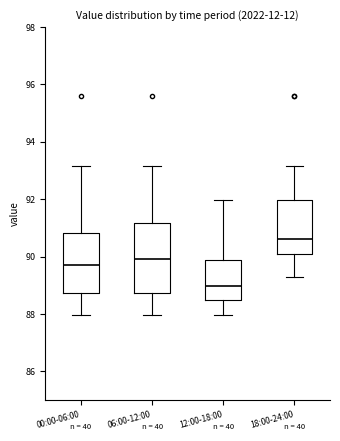

Reading left to right, transcribe this box plot: for each box, give where its median line is, the range the box spans, and where its two whiskers end, as read against the y-axis. The values are not printed on the chart, so give them approximately, as read against the axis.

00:00-06:00: median 89.8, box 88.8 to 90.8, whiskers 88.0 to 93.2
06:00-12:00: median 90.0, box 88.8 to 91.2, whiskers 88.0 to 93.2
12:00-18:00: median 89.0, box 88.4 to 89.8, whiskers 88.0 to 92.0
18:00-24:00: median 90.6, box 90.0 to 92.0, whiskers 89.4 to 93.2